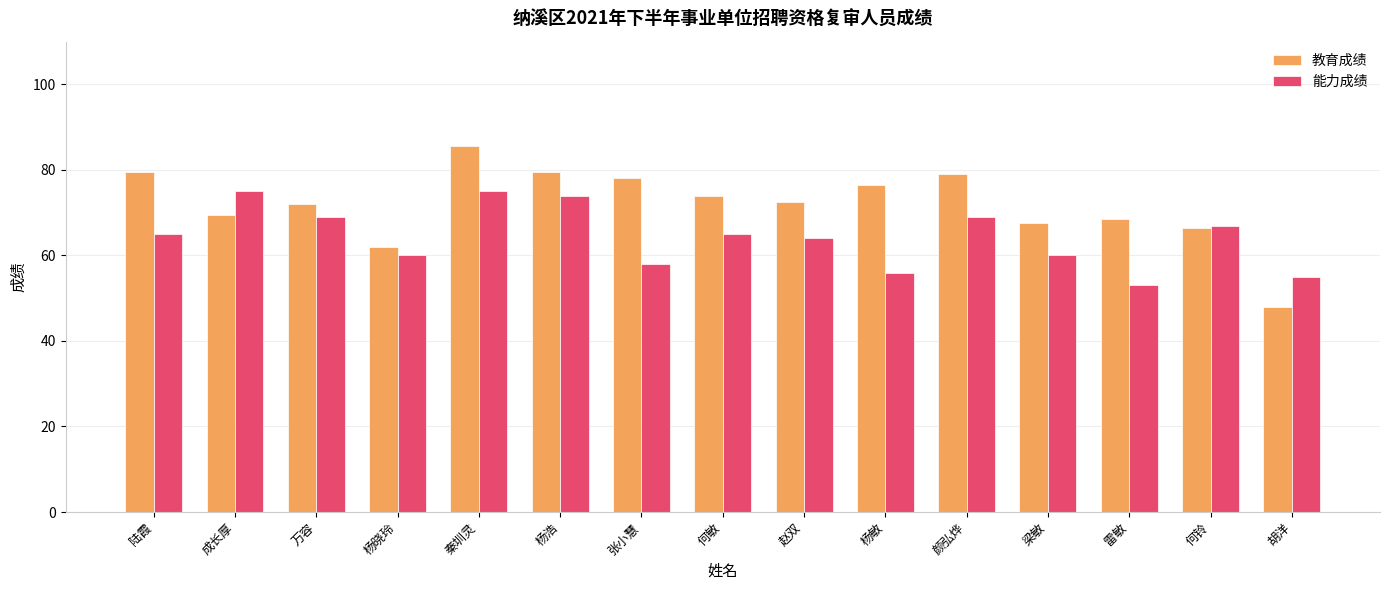

What is the difference between the second highest and second lowest values in the 教育成绩 series?

17.5